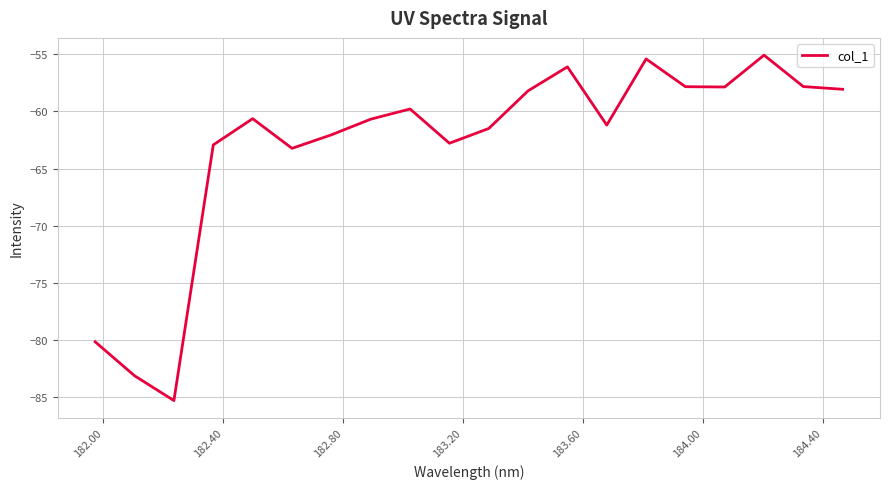

What is the difference between the maximum and minimum values?

30.2